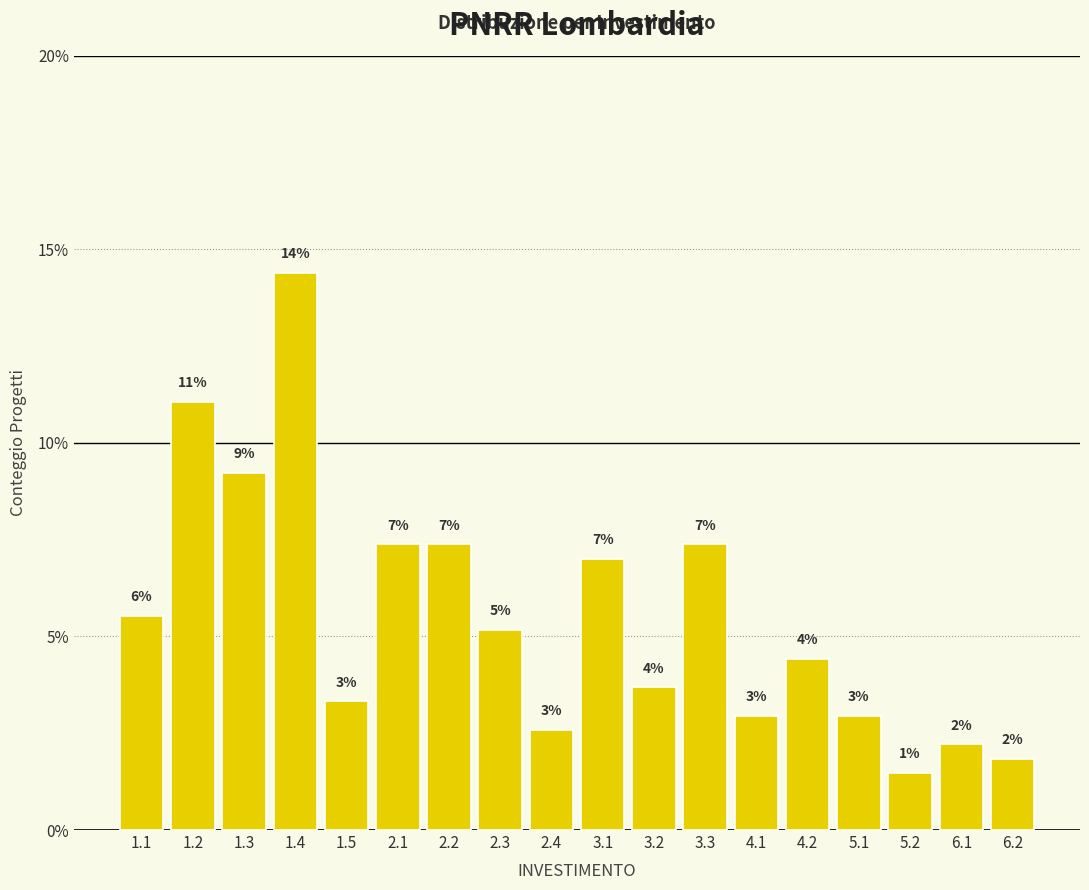

How many bars are there in total?

18